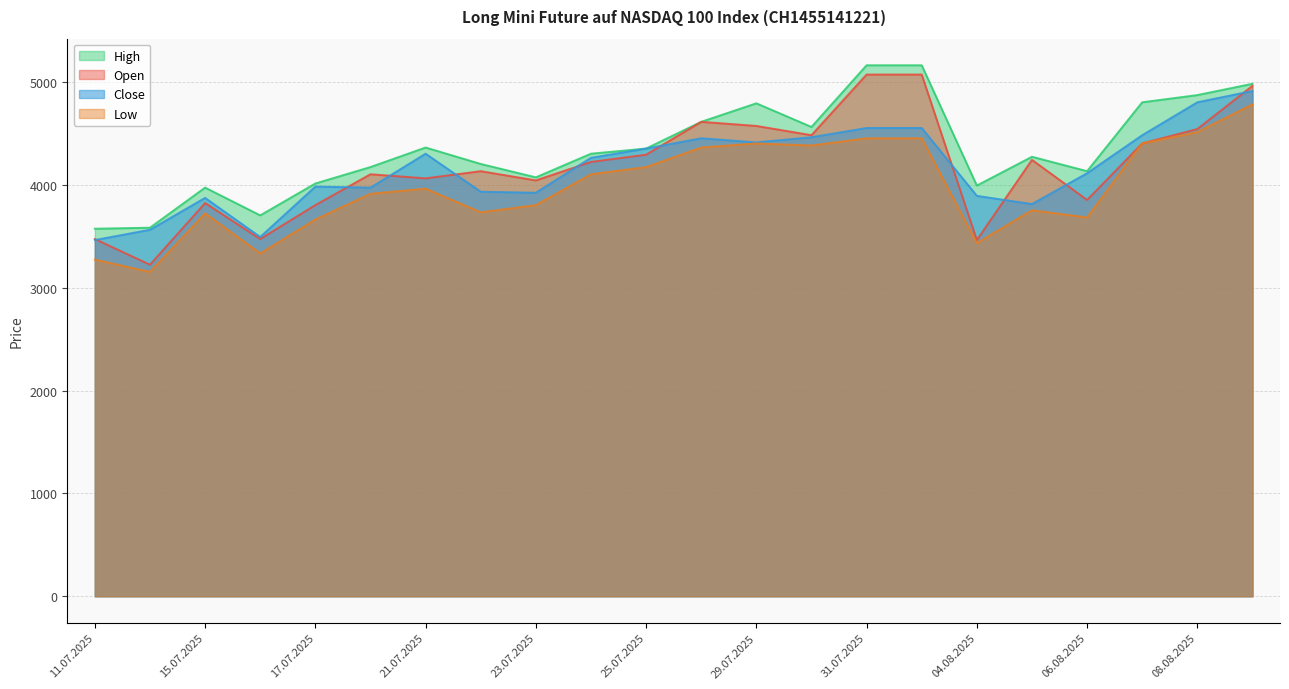

Reading left to right, what are all the values shown in this chart?

Open: 11.07.2025=3475	14.07.2025=3225	15.07.2025=3825	16.07.2025=3475	17.07.2025=3805	18.07.2025=4105	21.07.2025=4065	22.07.2025=4135	23.07.2025=4045	24.07.2025=4225	25.07.2025=4295	28.07.2025=4615	29.07.2025=4575	30.07.2025=4485	31.07.2025=5075	01.08.2025=5075	04.08.2025=3465	05.08.2025=4245	06.08.2025=3855	07.08.2025=4405	08.08.2025=4545	11.08.2025=4965
High: 11.07.2025=3575	14.07.2025=3585	15.07.2025=3975	16.07.2025=3705	17.07.2025=4015	18.07.2025=4175	21.07.2025=4365	22.07.2025=4205	23.07.2025=4075	24.07.2025=4305	25.07.2025=4355	28.07.2025=4615	29.07.2025=4795	30.07.2025=4565	31.07.2025=5165	01.08.2025=5165	04.08.2025=3995	05.08.2025=4275	06.08.2025=4135	07.08.2025=4805	08.08.2025=4875	11.08.2025=4985
Low: 11.07.2025=3275	14.07.2025=3155	15.07.2025=3725	16.07.2025=3335	17.07.2025=3665	18.07.2025=3915	21.07.2025=3965	22.07.2025=3735	23.07.2025=3805	24.07.2025=4105	25.07.2025=4175	28.07.2025=4365	29.07.2025=4405	30.07.2025=4385	31.07.2025=4455	01.08.2025=4455	04.08.2025=3435	05.08.2025=3755	06.08.2025=3685	07.08.2025=4405	08.08.2025=4515	11.08.2025=4785
Close: 11.07.2025=3465	14.07.2025=3565	15.07.2025=3875	16.07.2025=3495	17.07.2025=3985	18.07.2025=3975	21.07.2025=4305	22.07.2025=3935	23.07.2025=3925	24.07.2025=4265	25.07.2025=4355	28.07.2025=4455	29.07.2025=4415	30.07.2025=4465	31.07.2025=4555	01.08.2025=4555	04.08.2025=3895	05.08.2025=3815	06.08.2025=4115	07.08.2025=4485	08.08.2025=4805	11.08.2025=4915